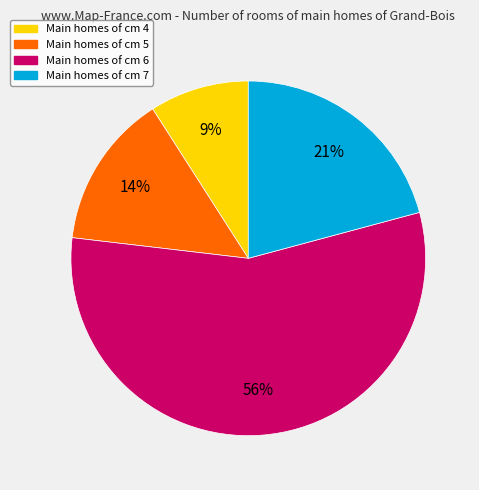

To the nearest percent, what is the difference between the largest and smallest slice percentages?

47%